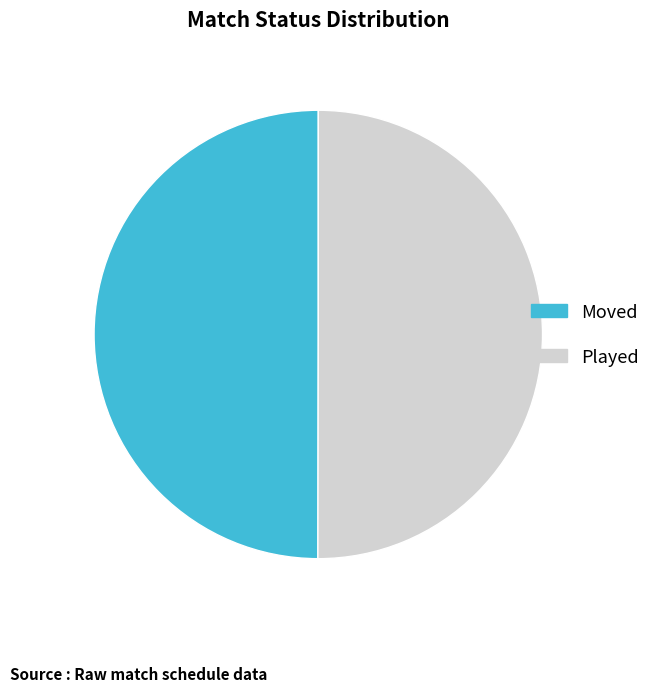

Is the sum of Played and Moved greater than half?

Yes